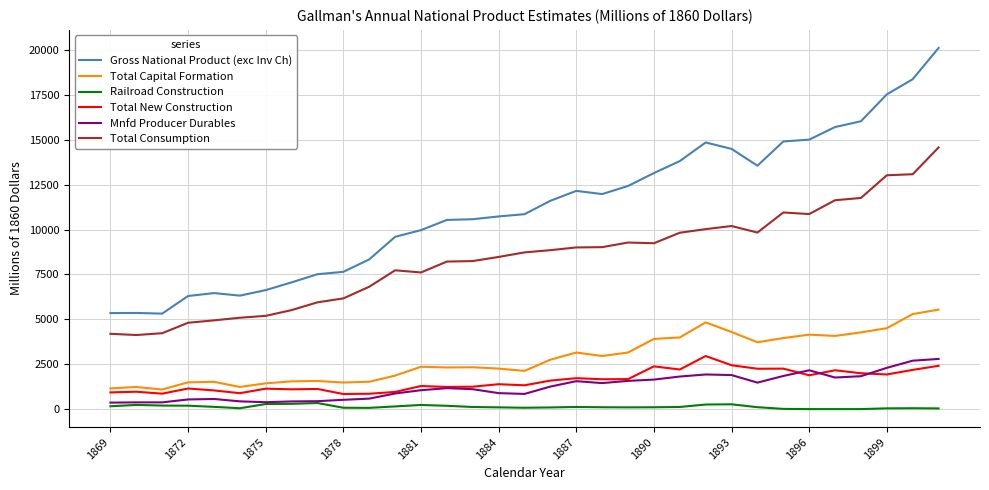

True or false: Gross National Product (exc Inv Ch) and Railroad Construction cross at least once.

False